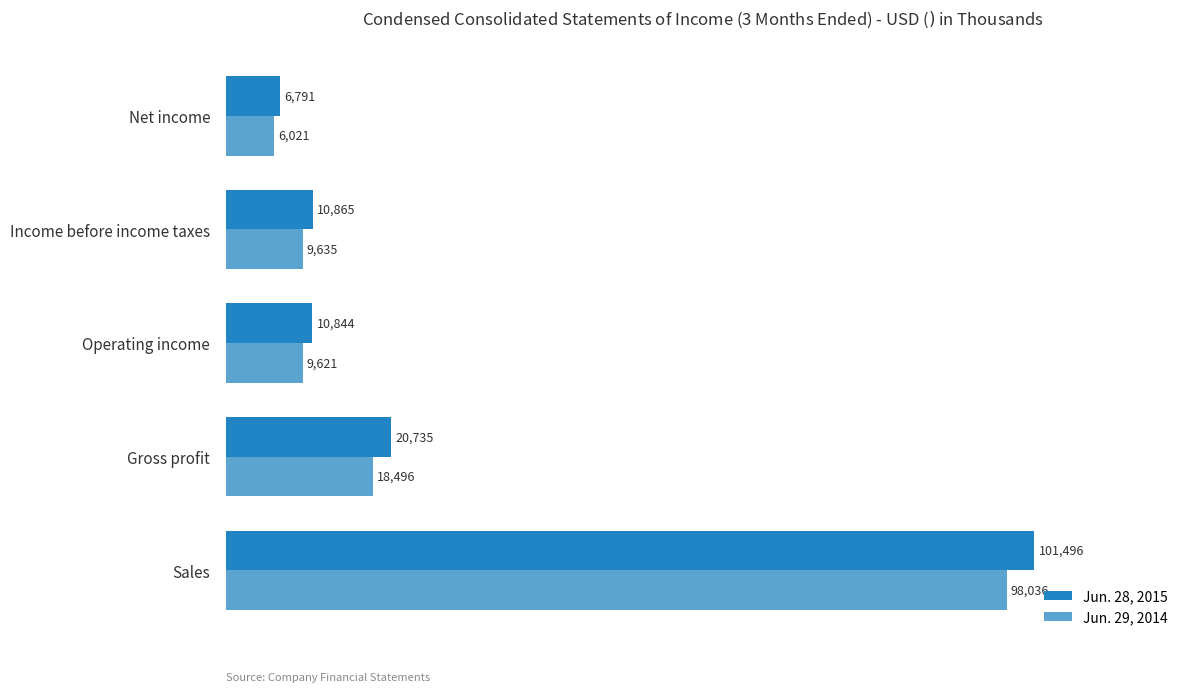

List the series in order of their peak value, lowest first.

Jun. 29, 2014, Jun. 28, 2015